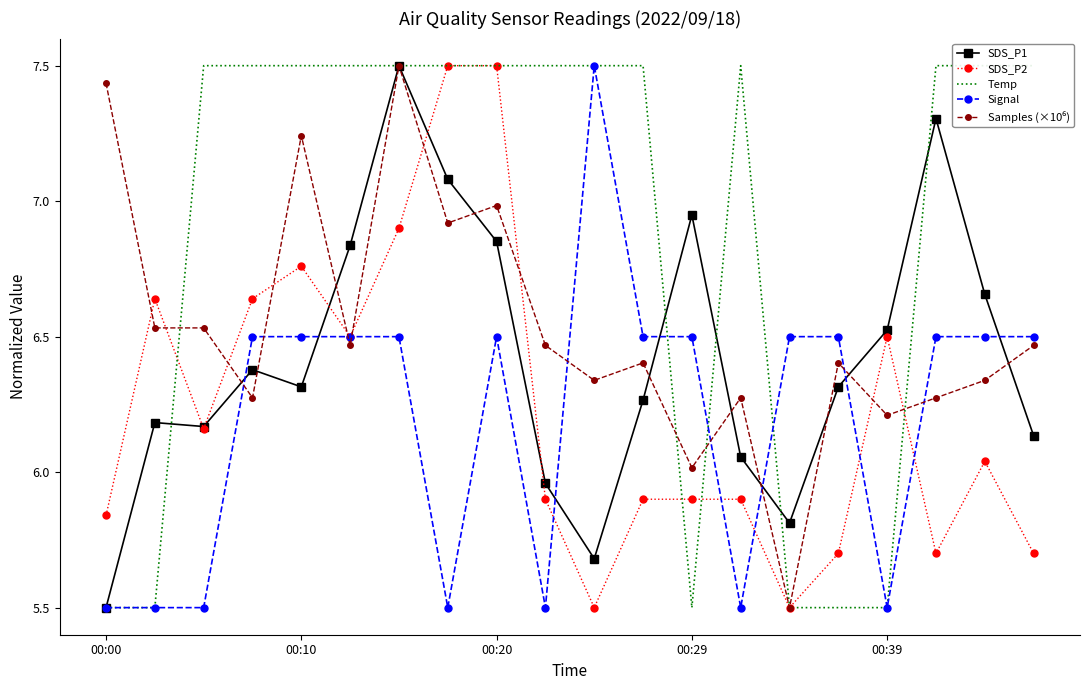

At which category is the sum across all series the highest?

6